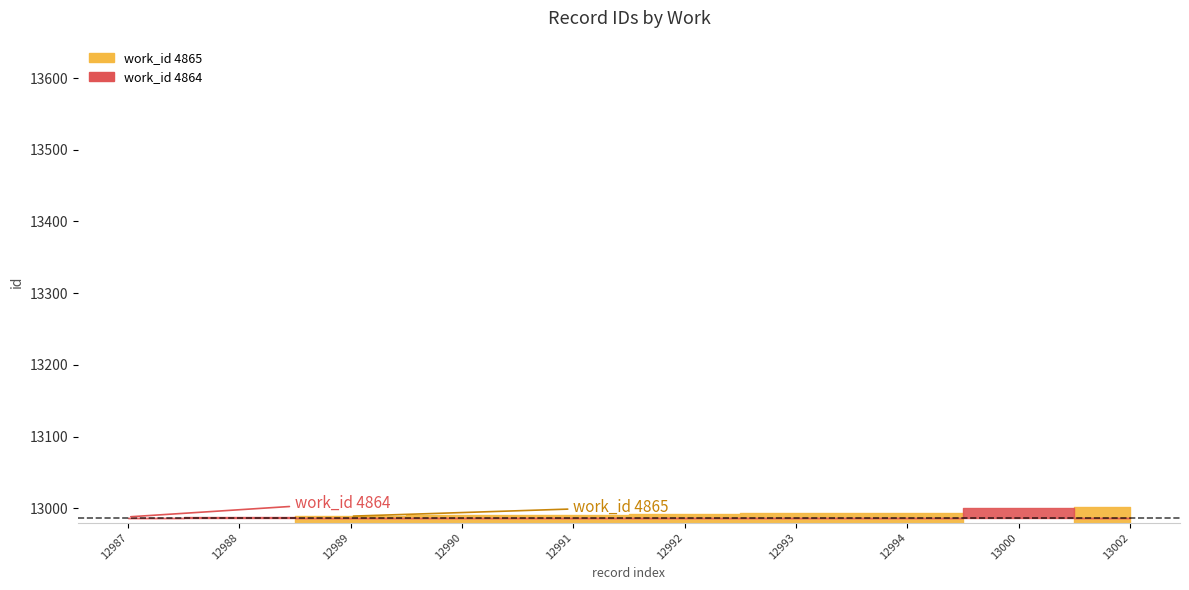

Rank the categories by value from highest to lowest.

13002, 13000, 12994, 12993, 12992, 12991, 12990, 12989, 12988, 12987